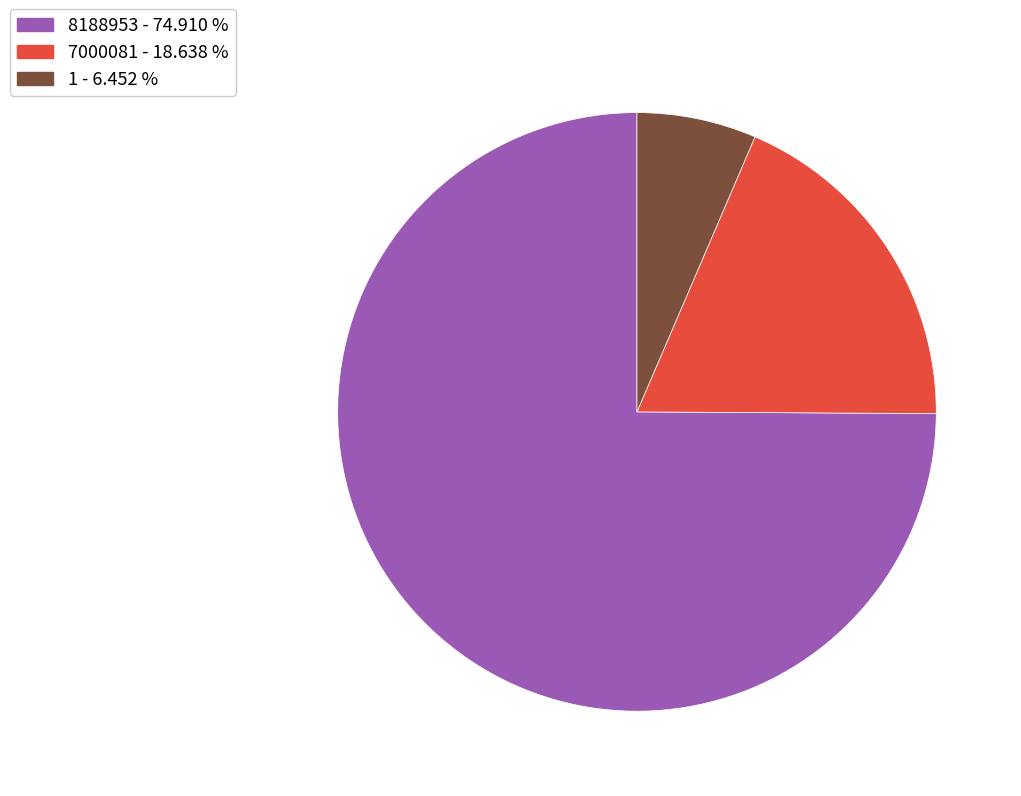

Is there any slice that represents more than half of the pie?

Yes